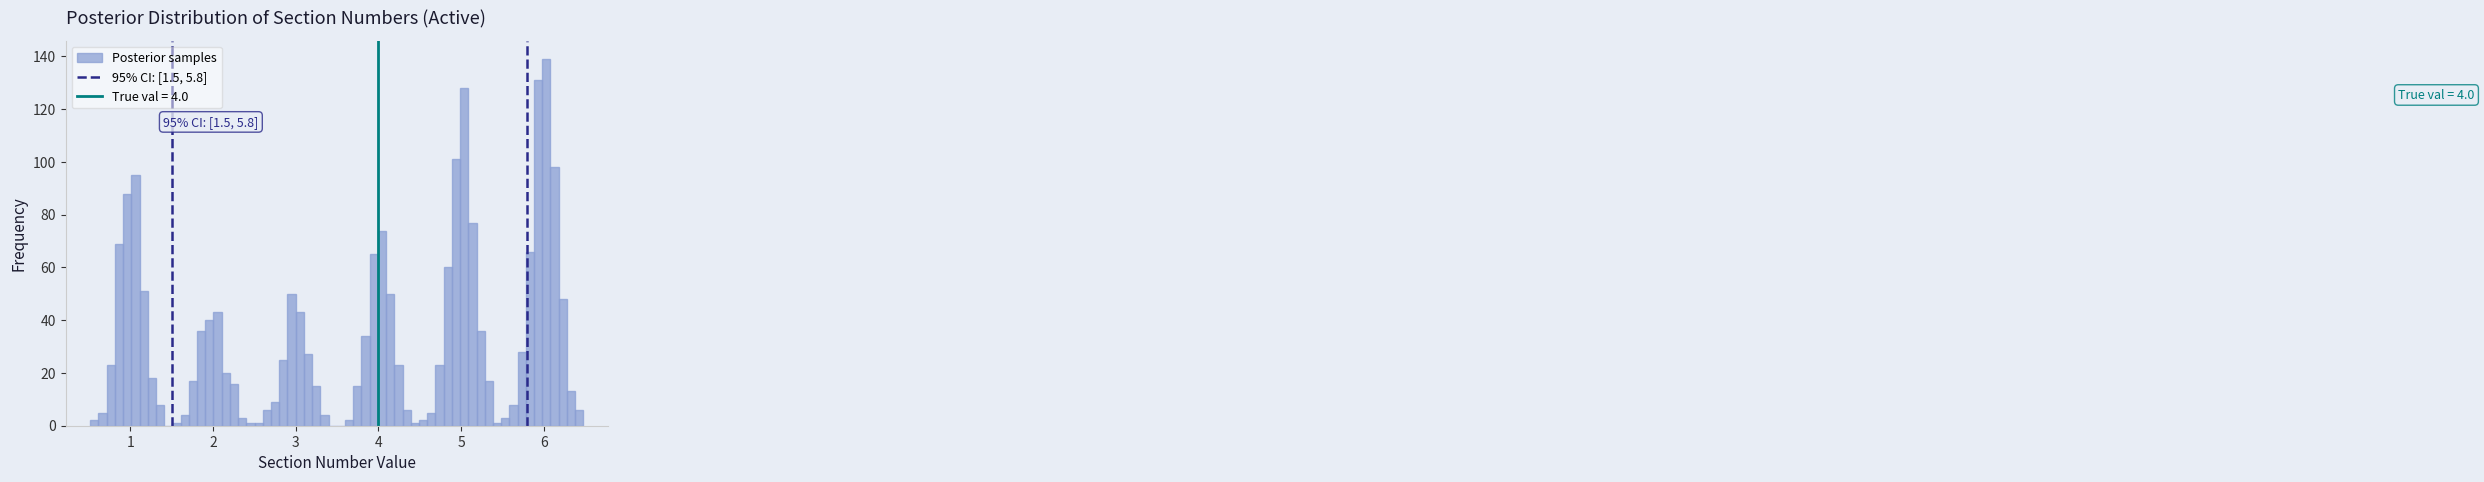

Around what value on the x-axis is the tallest bar? Give the approximate position of its centre, as read against the axis.

6.0